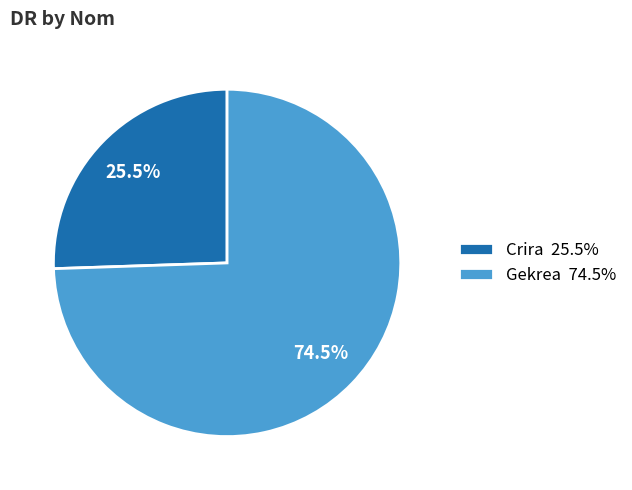

How many slices are in this pie chart?

2